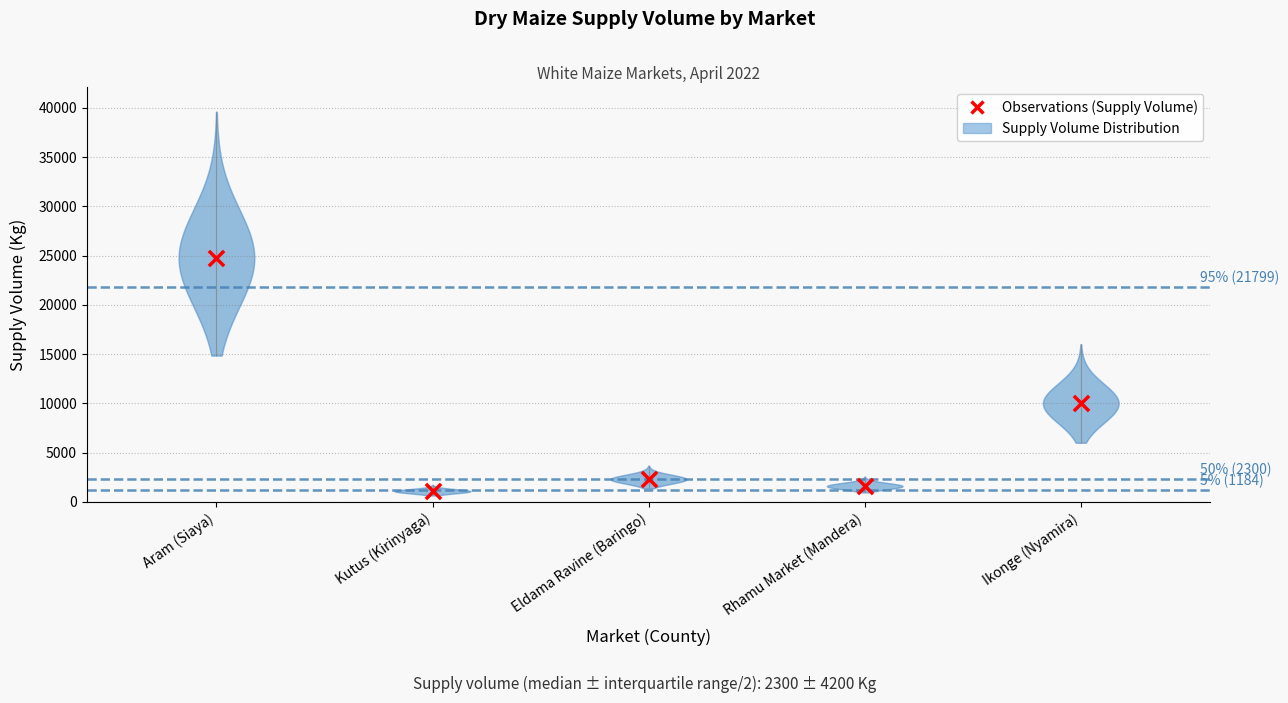

Which has a higher value, Kutus (Kirinyaga) or Eldama Ravine (Baringo)?

Eldama Ravine (Baringo)